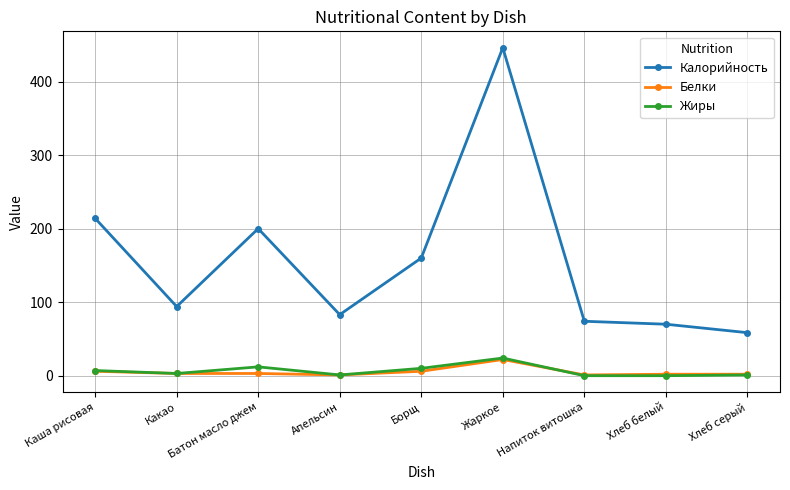

True or false: Калорийность has a value of 83.0 at Апельсин.

True